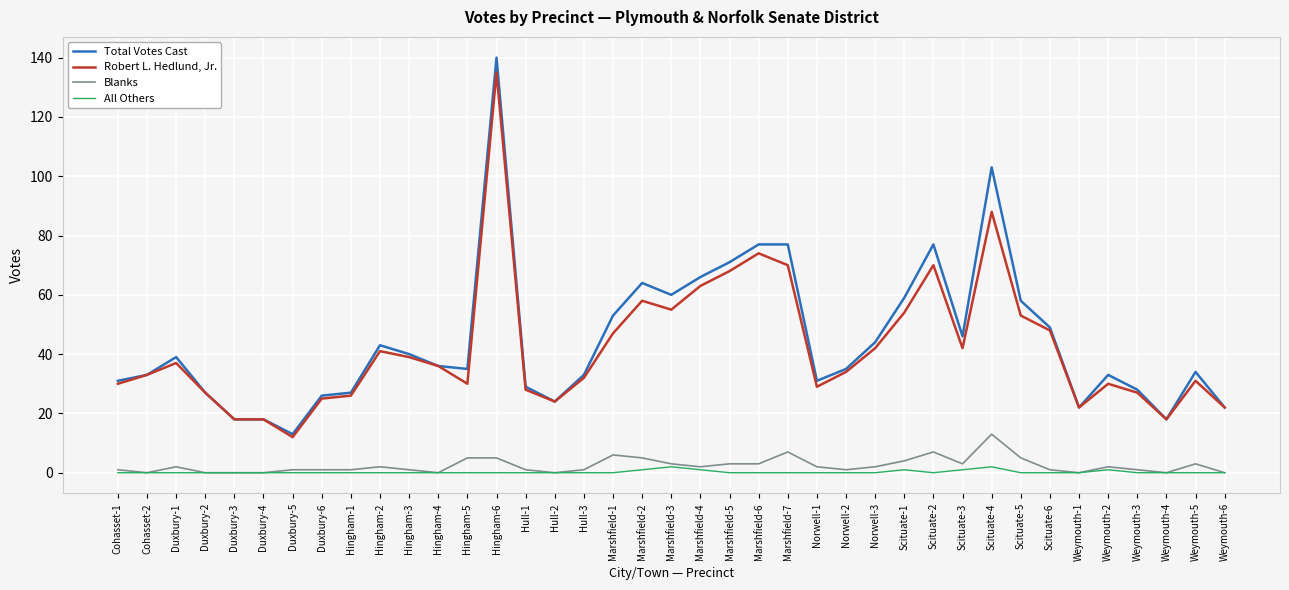

What is the total value across all series at Norwell-1?

62